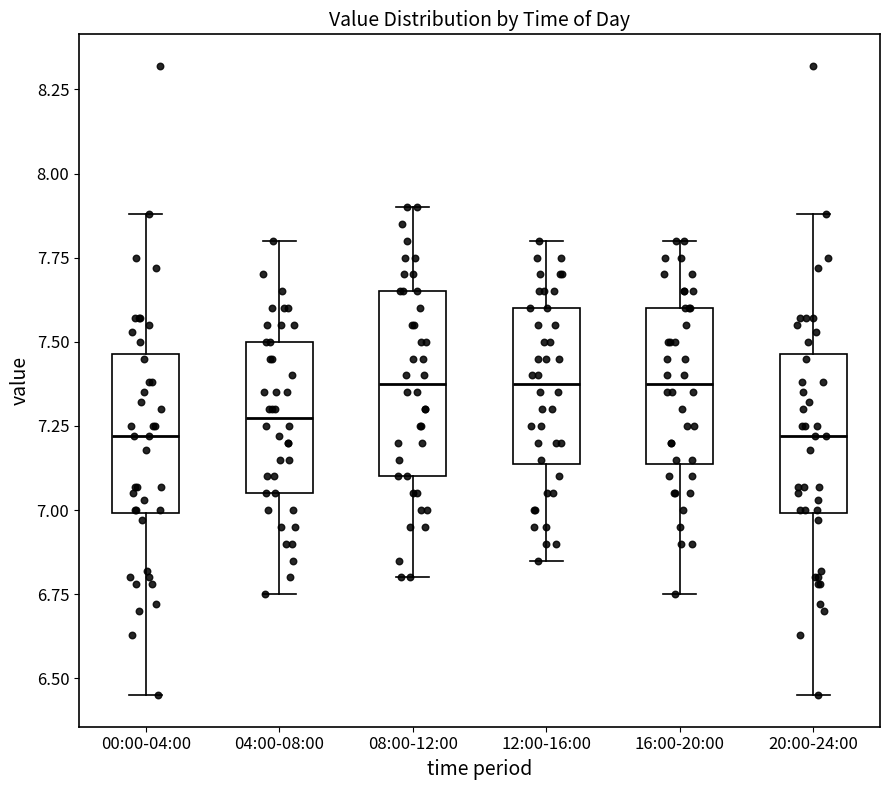

Comparing the boxes themselves (not the whiskers), which one is the tallest?

08:00-12:00